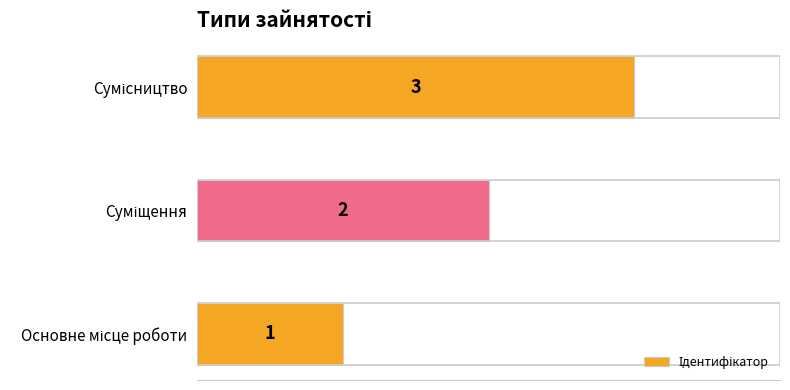

How many values are between 1 and 3?

3